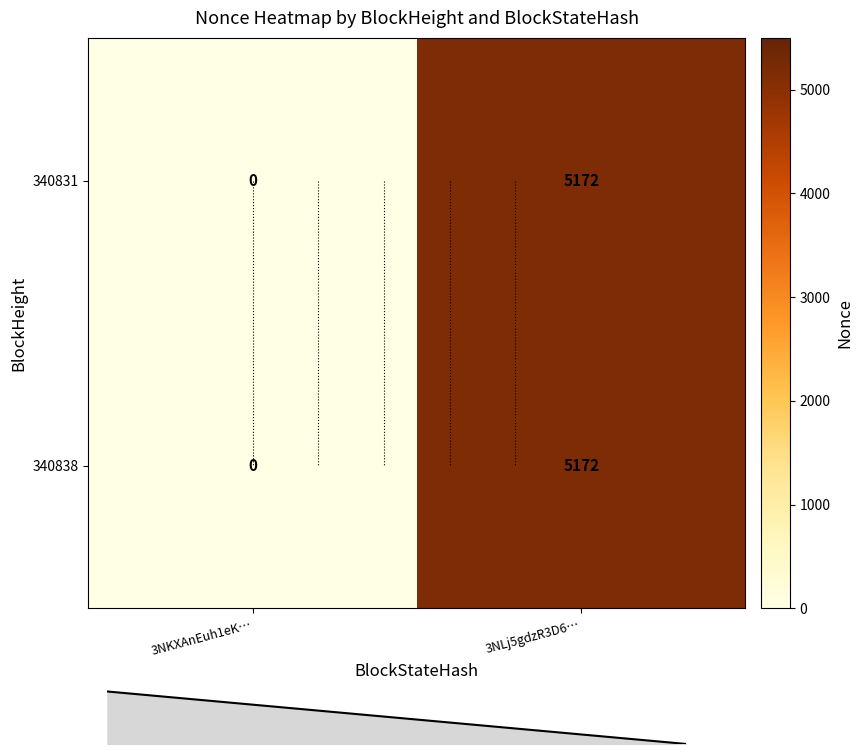

What is the average value of the 340838 series?

2586